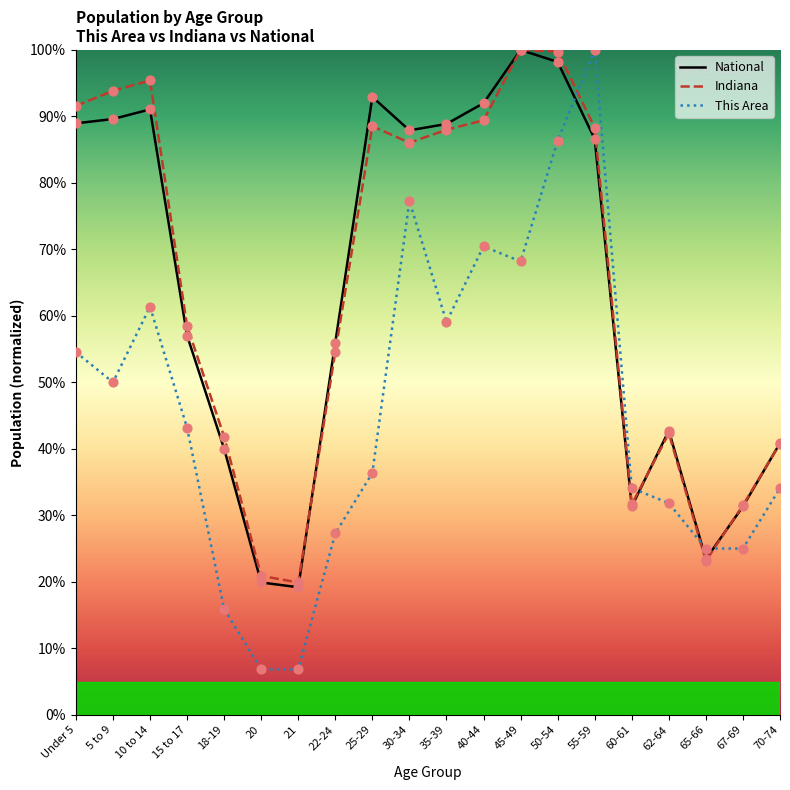

What are all the series names shown in the legend?

National, Indiana, This Area